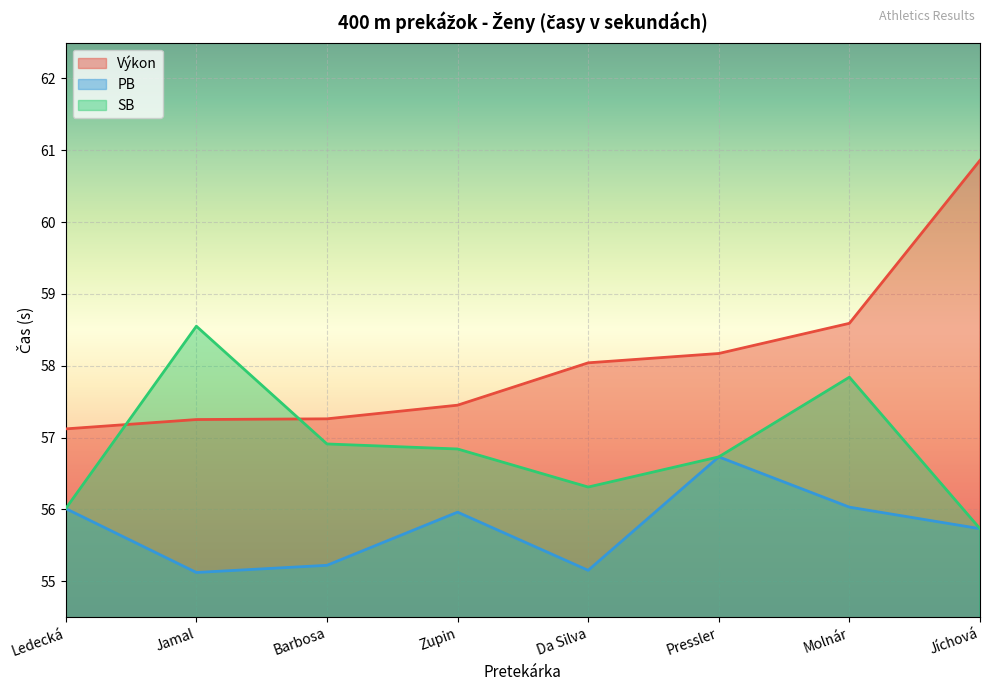

At Jíchová, list the series in order from smallest to largest.

PB, SB, Výkon